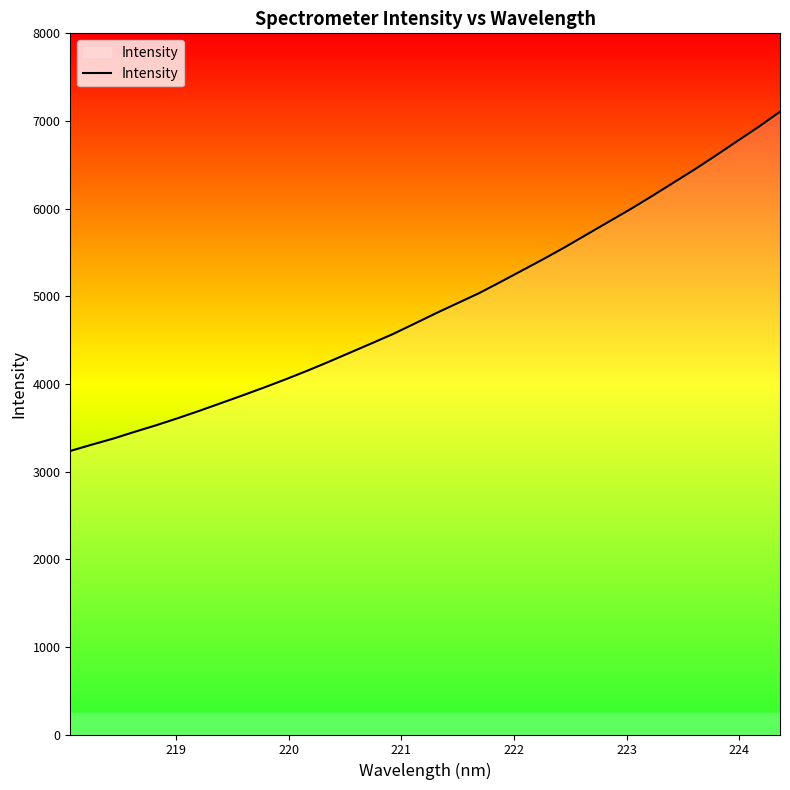

What is the smallest value displayed?

3235.4